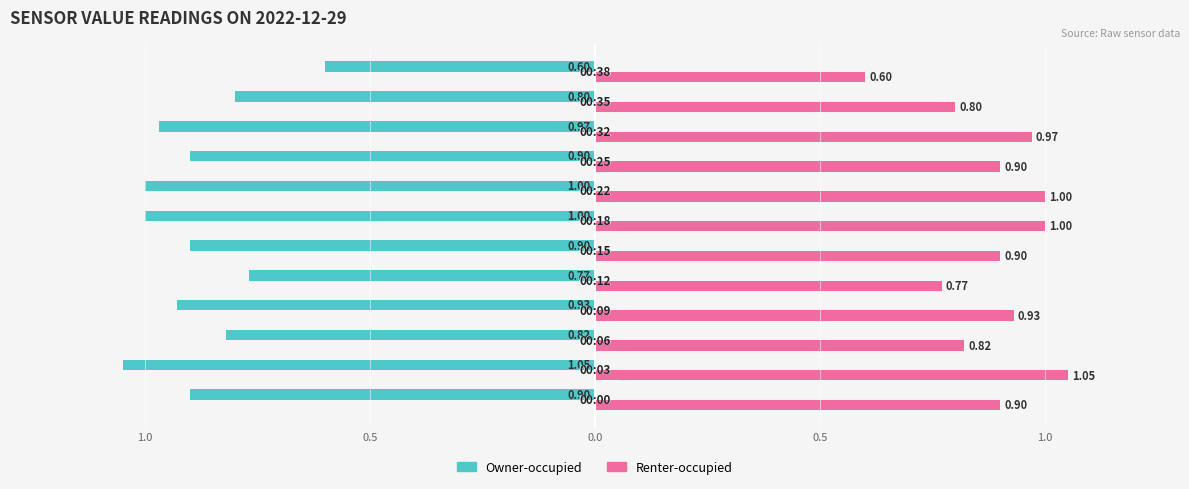

What is the value of the Renter-occupied bar at the 10th from the left?

1.0